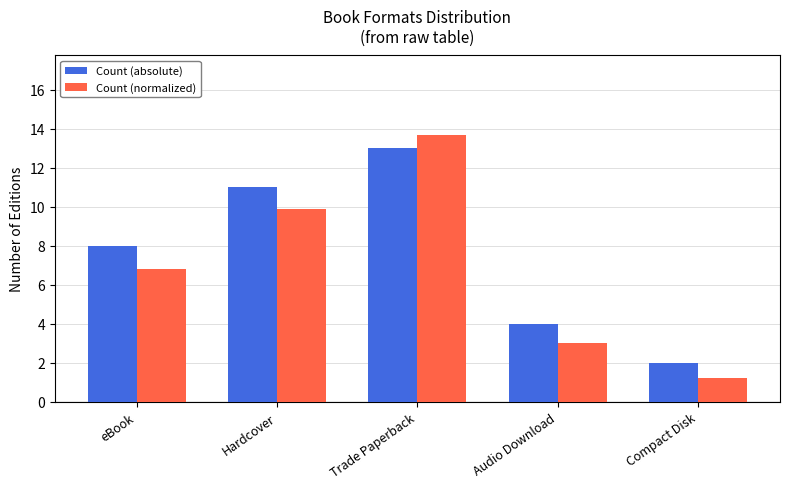

True or false: Count (absolute) has a value of 11.0 at eBook.

False